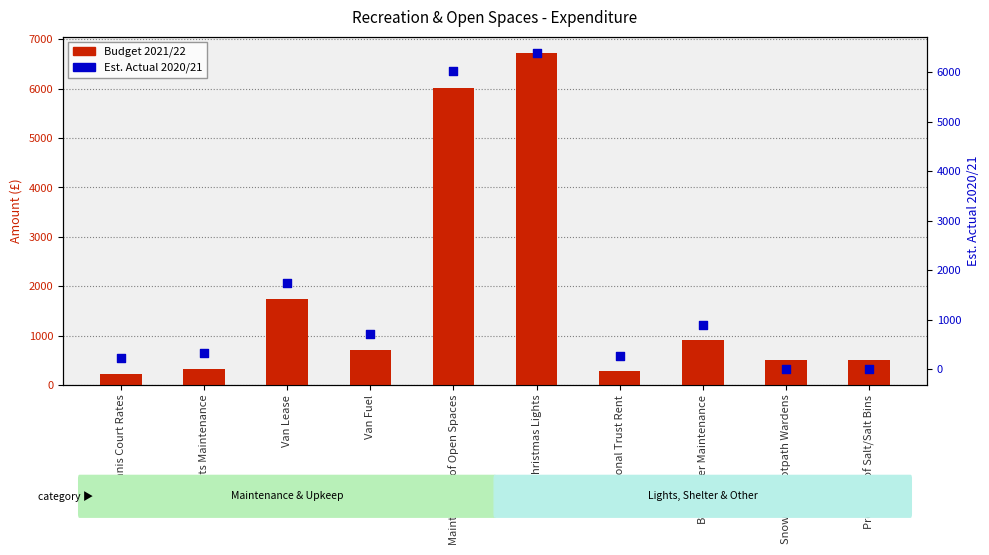

Which series contains the highest Y value?

Budget 2021/22